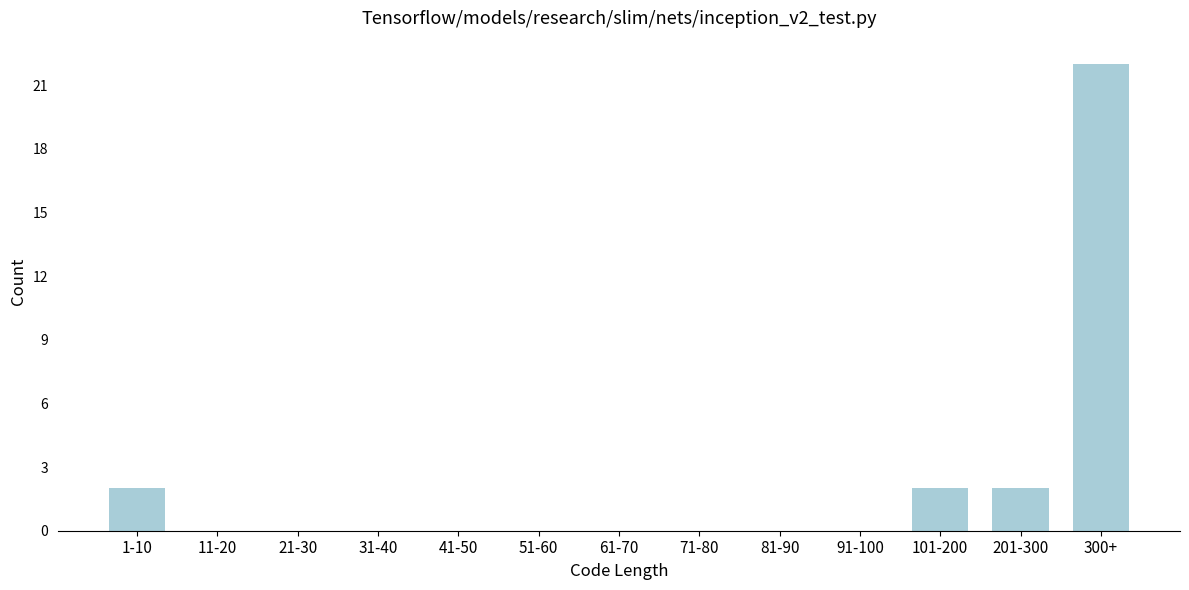

Reading left to right, extract all data points from this chart.

1-10=2	11-20=0	21-30=0	31-40=0	41-50=0	51-60=0	61-70=0	71-80=0	81-90=0	91-100=0	101-200=2	201-300=2	300+=22